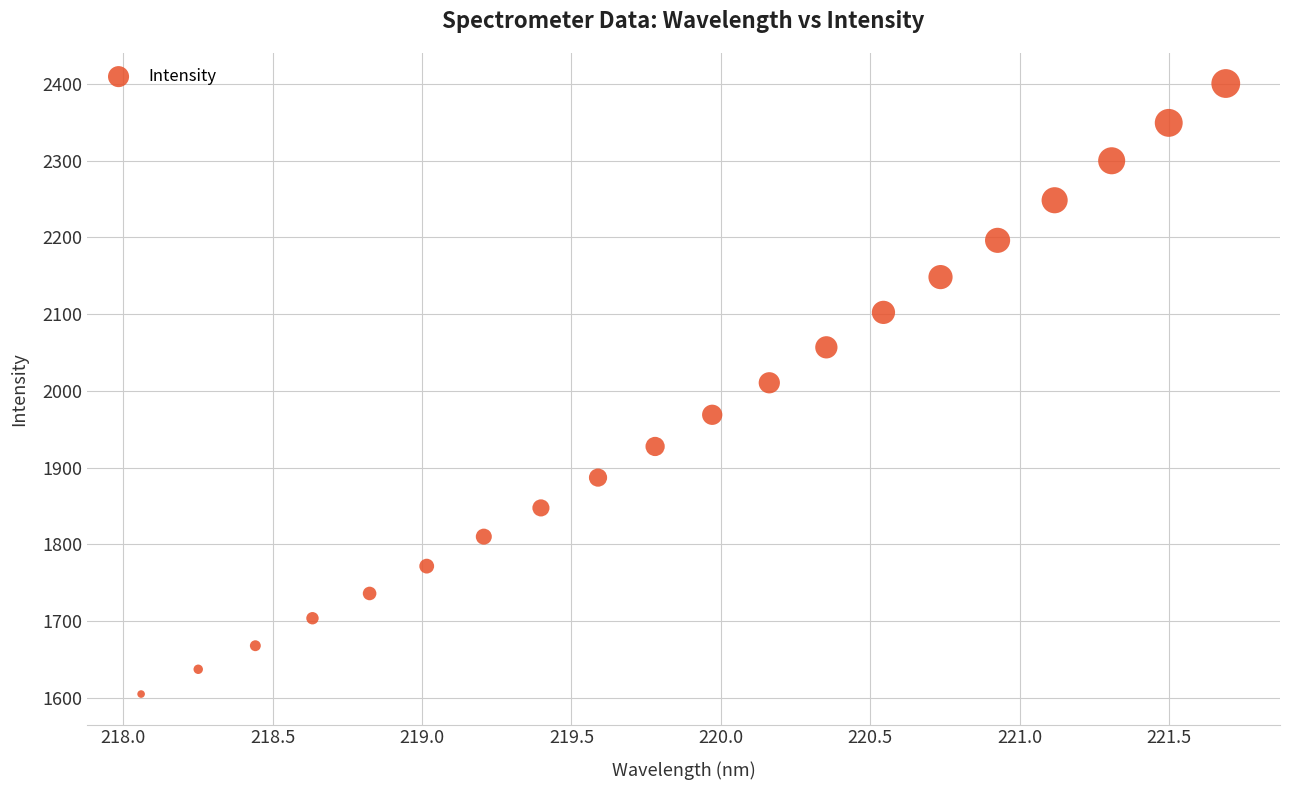

What is the range of X values (max minus min)?

3.6